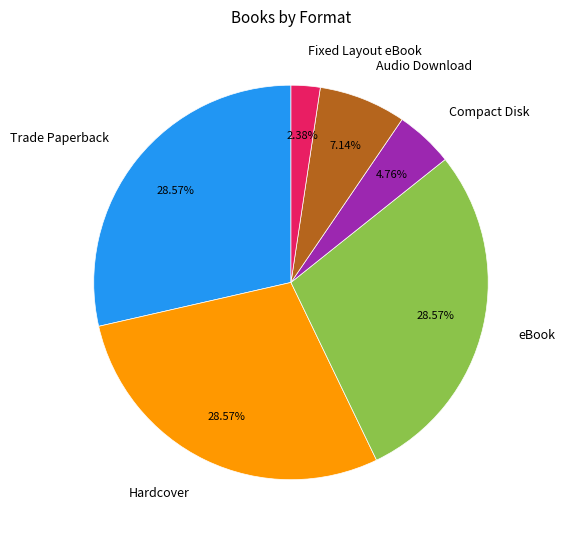

Which has a higher value, Fixed Layout eBook or Trade Paperback?

Trade Paperback